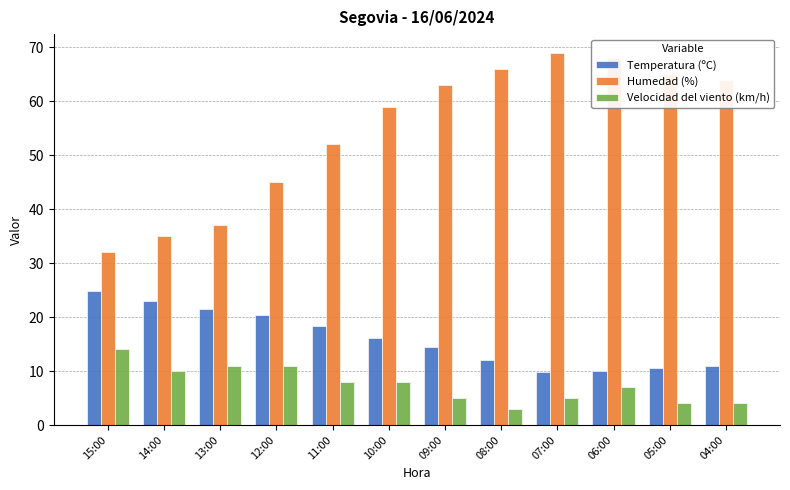

At which label does Velocidad del viento (km/h) reach its peak?

15:00